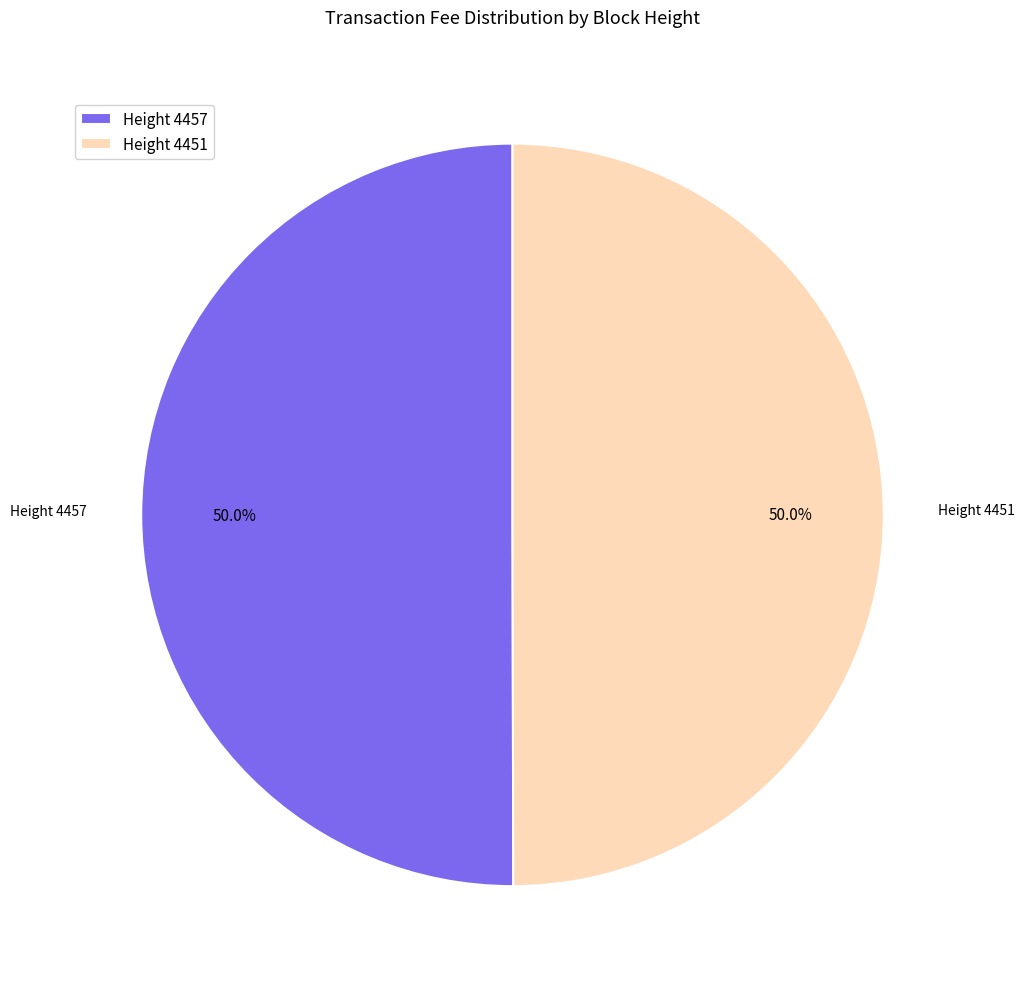

Approximately how many times larger is the value at Height 4451 compared to Height 4457?

1.0